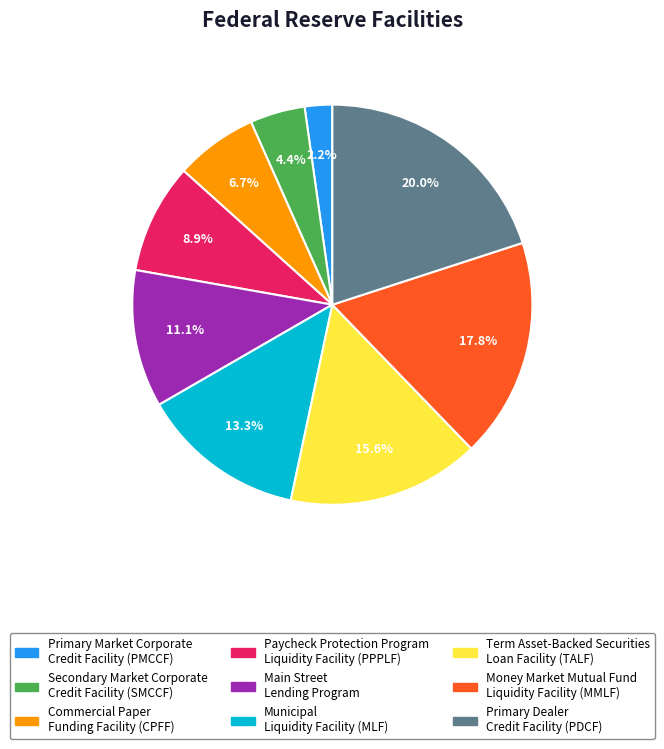

Is there any slice that represents more than half of the pie?

No